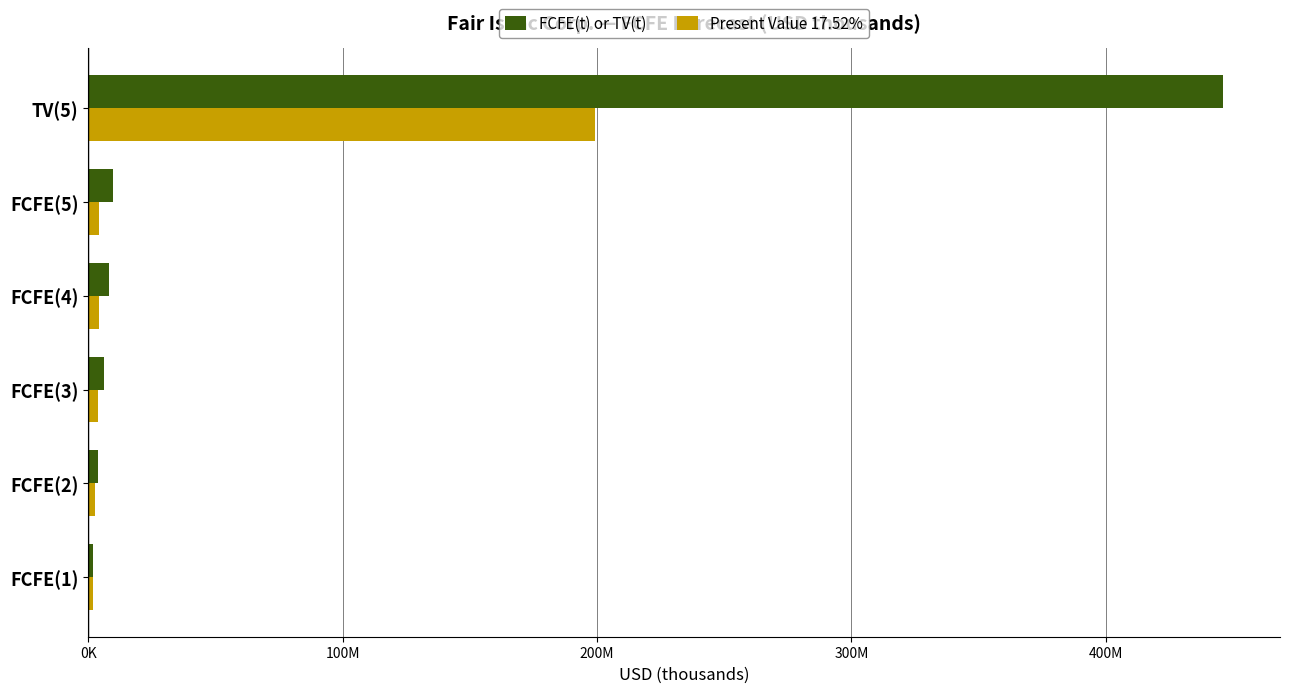

What are all the series names shown in the legend?

FCFE(t) or TV(t), Present Value 17.52%